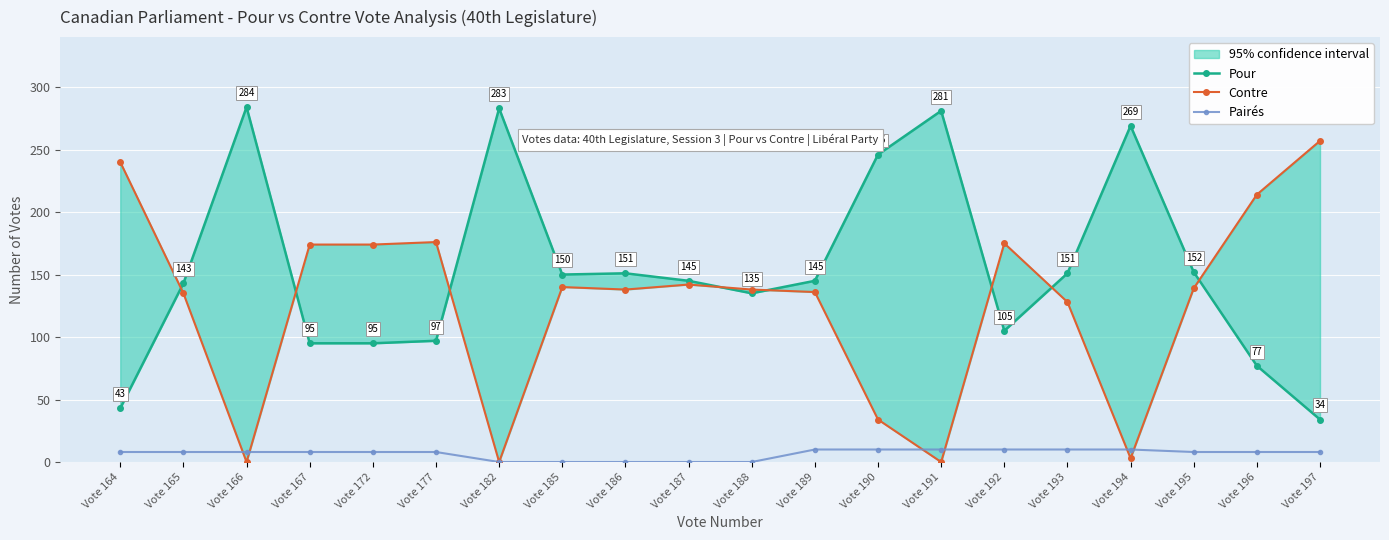

True or false: Pour and Pairés intersect in this chart.

False